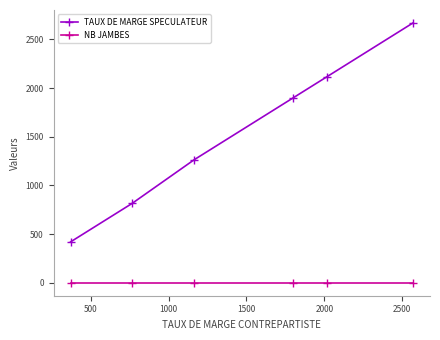

What is the value of the NB JAMBES point at the 6th from the left?

1